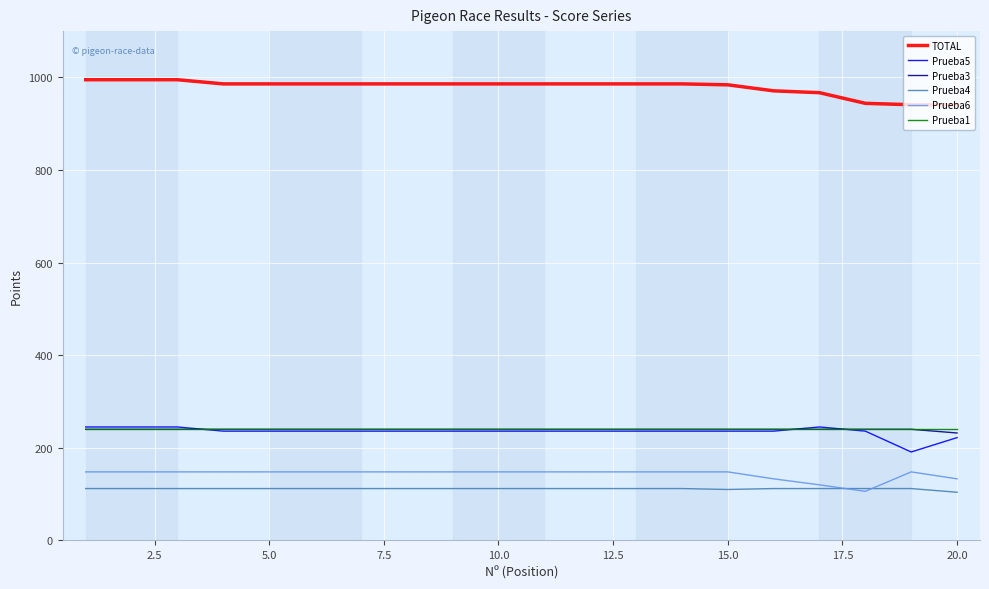

True or false: Prueba1 and TOTAL intersect in this chart.

False